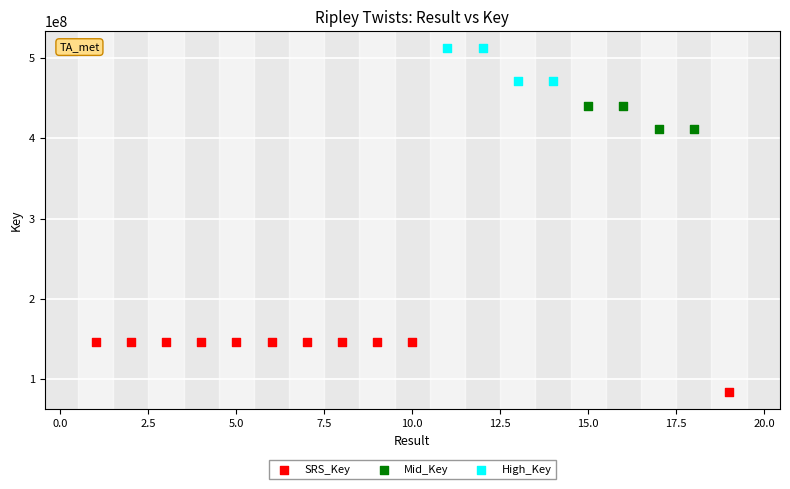

Which series reaches the minimum Y coordinate?

SRS_Key